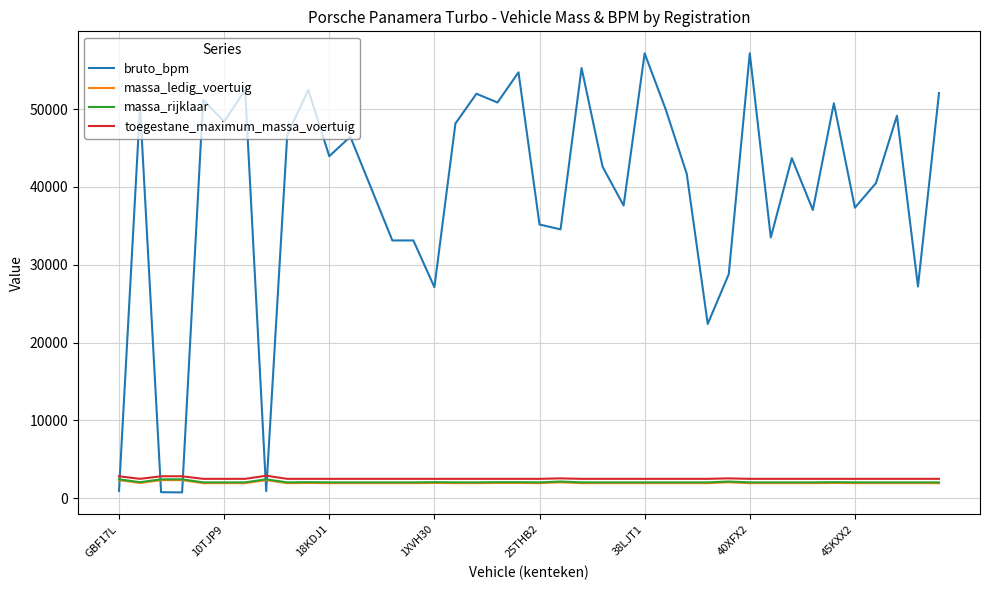

True or false: bruto_bpm and massa_rijklaar cross at least once.

True